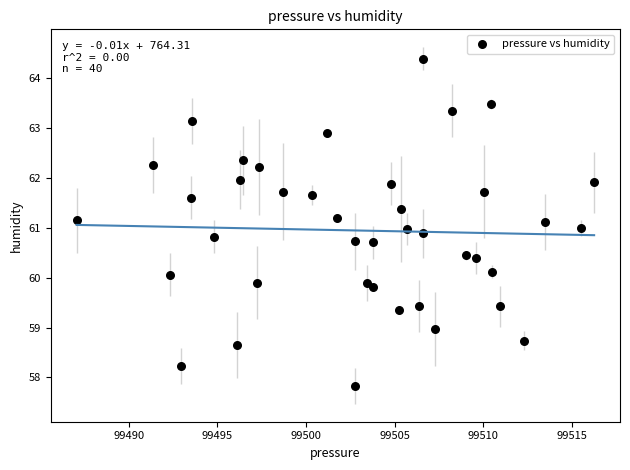

What is the range of Y values (max minus min)?

6.6